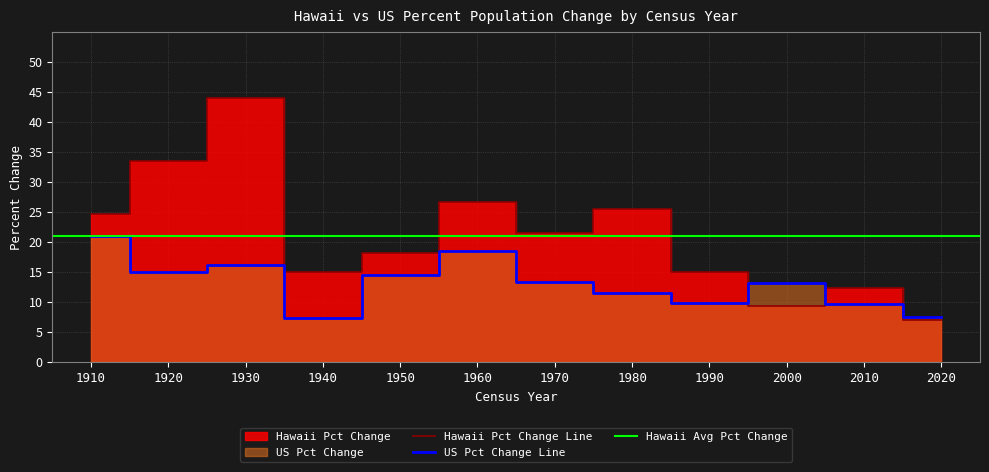

What value does the Hawaii Pct Change series have at 1990?

14.9